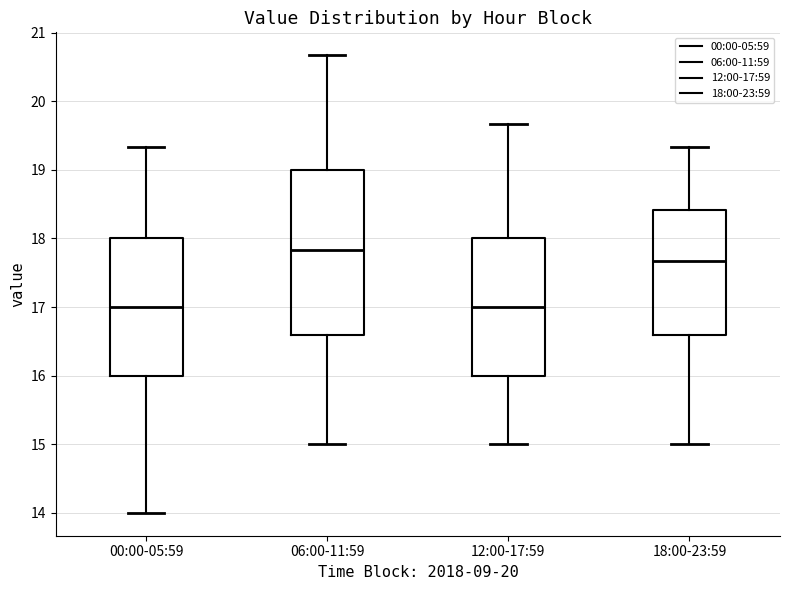

Reading left to right, read every box against the y-axis: the position of its median line, the range the box covers, and the ends of its whiskers. The values are not printed on the chart, so give them approximately, as read against the axis.

00:00-05:59: median 17.0, box 16.0 to 18.0, whiskers 14.0 to 19.3
06:00-11:59: median 17.8, box 16.6 to 19.0, whiskers 15.0 to 20.7
12:00-17:59: median 17.0, box 16.0 to 18.0, whiskers 15.0 to 19.7
18:00-23:59: median 17.7, box 16.6 to 18.4, whiskers 15.0 to 19.3